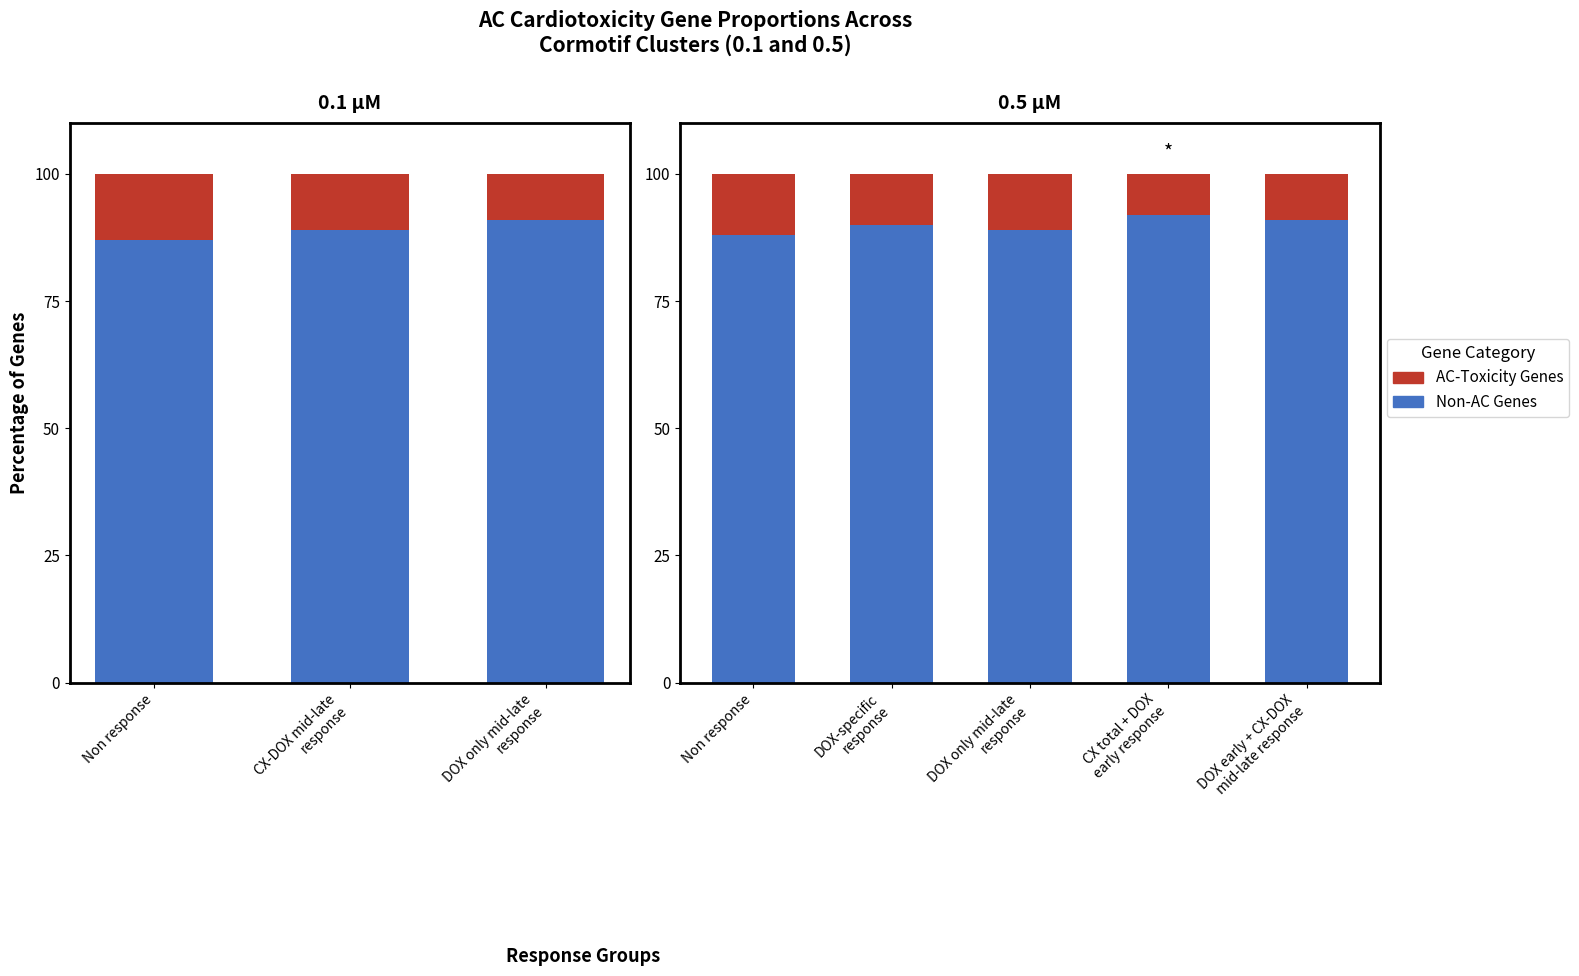

Which series has the largest range (max minus min)?

Non-AC Genes